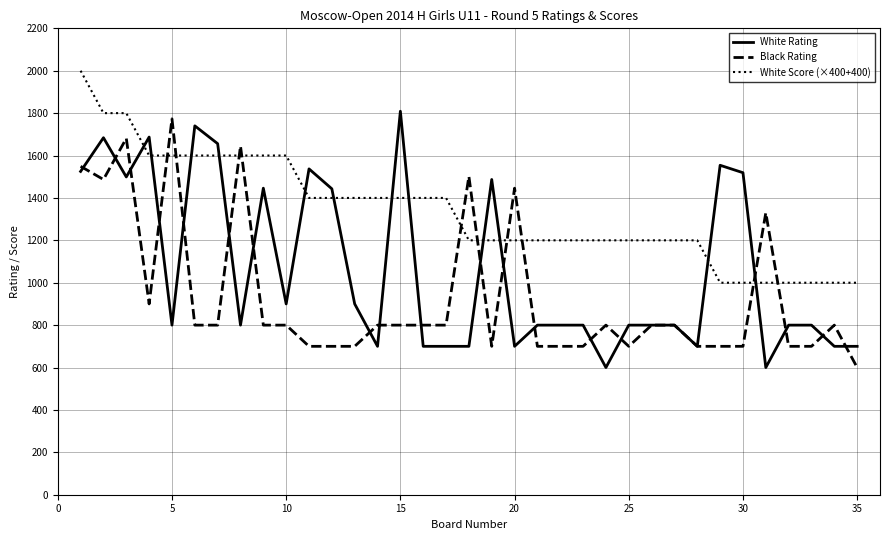

List the series in order of their overall mean, highest first.

White Score (×400+400), White Rating, Black Rating